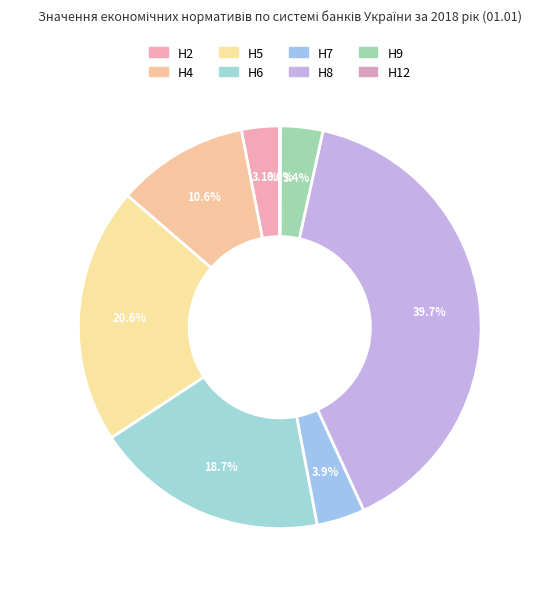

Rank the categories by value from lowest to highest.

Н12 (0.22), Н2 (16.1), Н9 (17.89), Н7 (20.29), Н4 (55.55), Н6 (98.37), Н5 (108.08), Н8 (208.31)